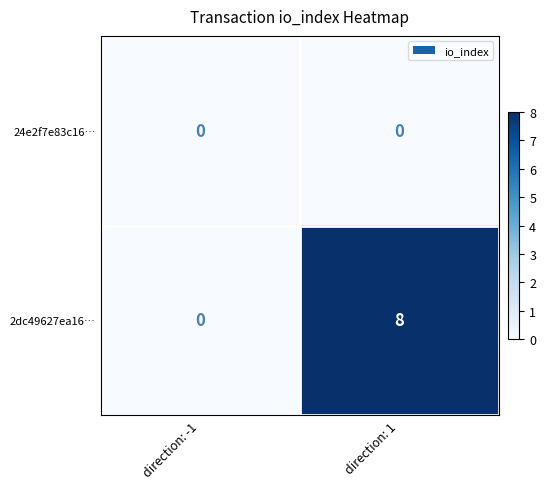

What is the sum of the 2dc49627ea16… values at direction: -1 and direction: 1?

8